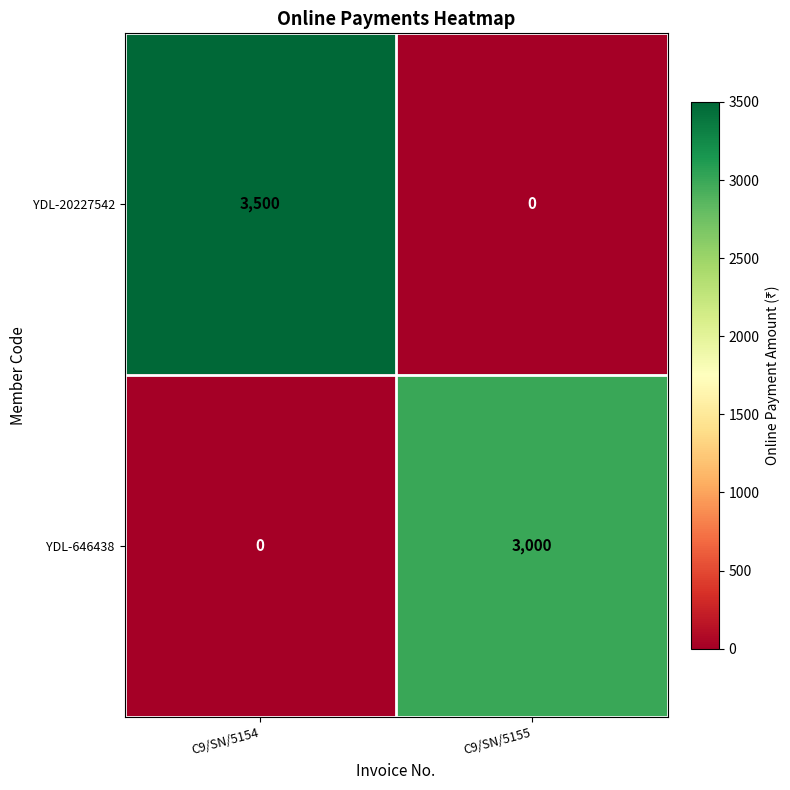

Count the number of data series in this chart.

2